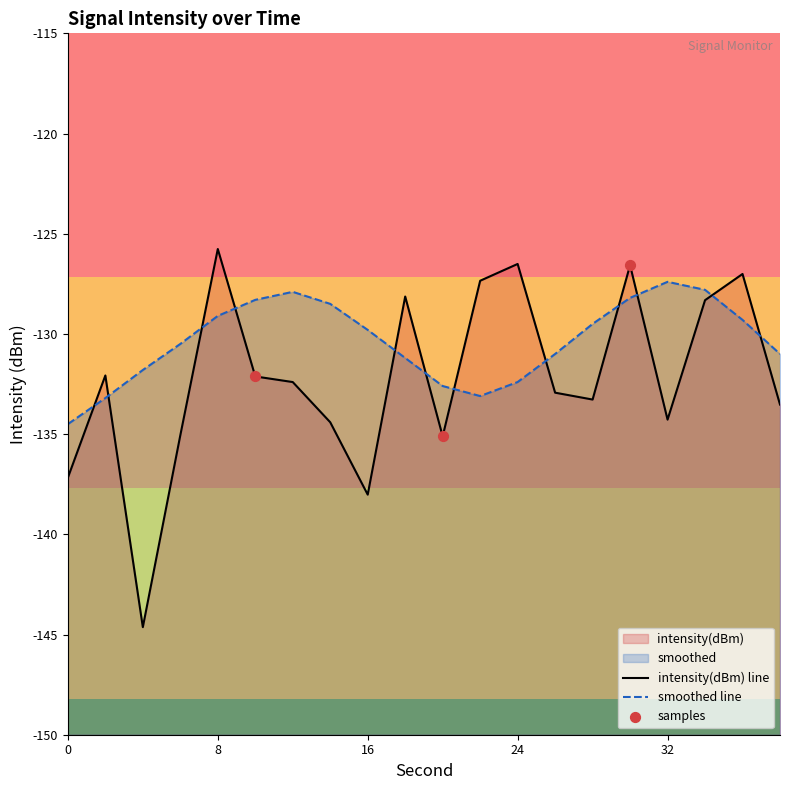

Which series has the widest spread of Y values?

intensity(dBm)